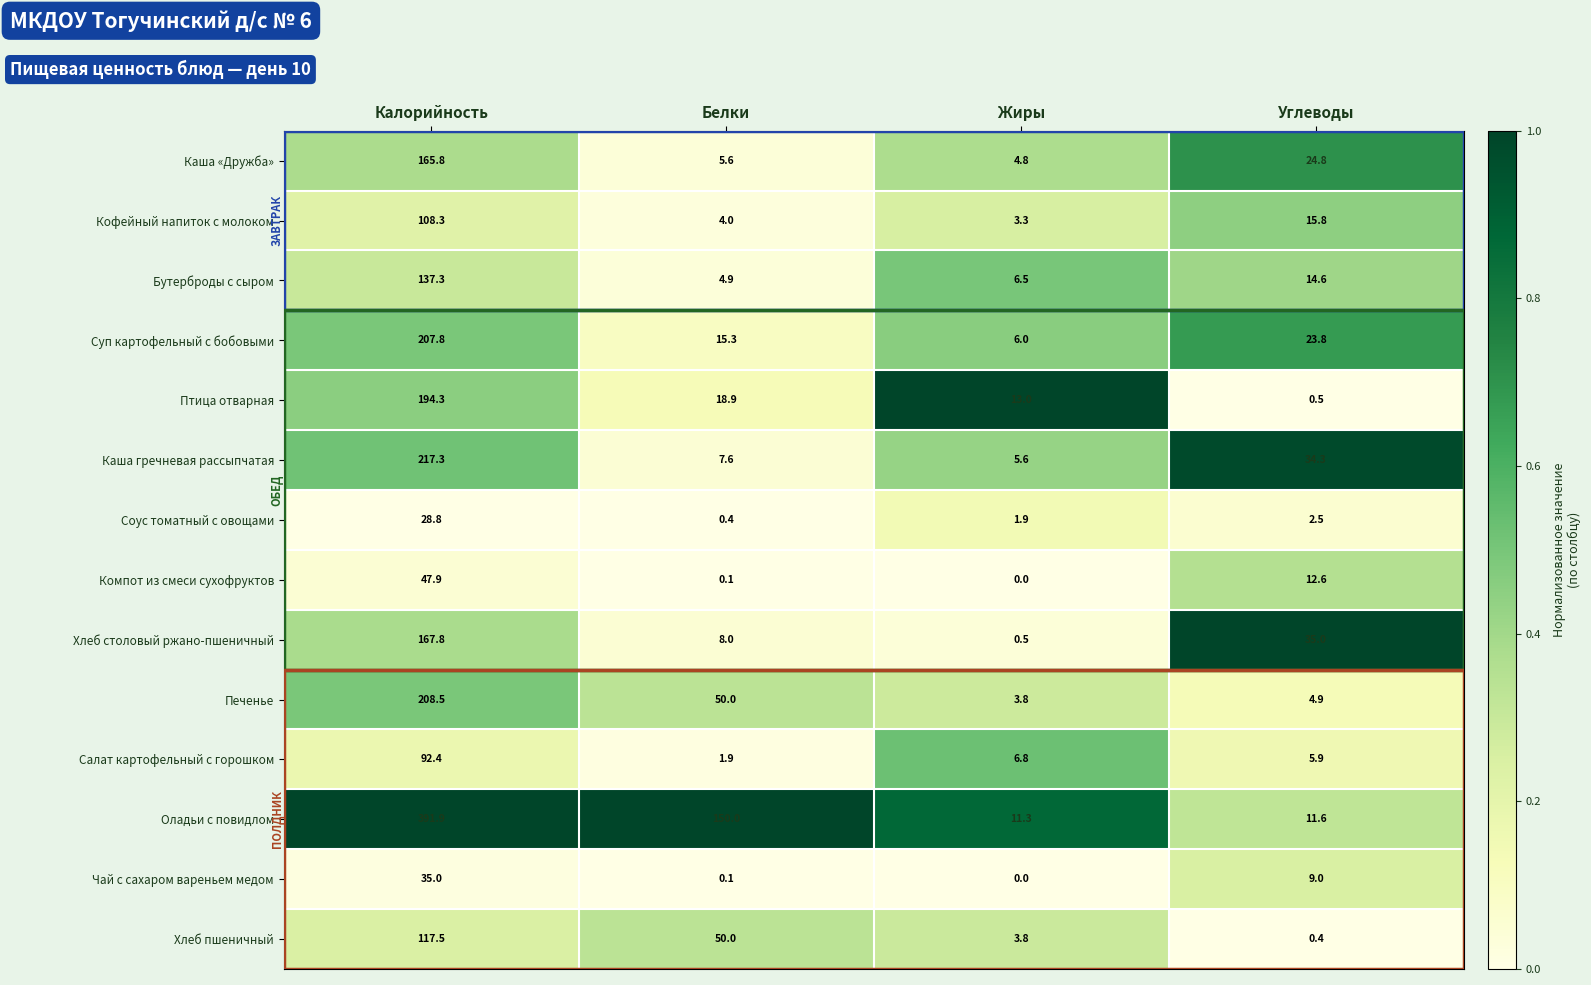

At Калорийность, list the series in order from smallest to largest.

Соус томатный с овощами, Чай с сахаром вареньем медом, Компот из смеси сухофруктов, Салат картофельный с горошком, Кофейный напиток с молоком, Хлеб пшеничный, Бутерброды с сыром, Каша «Дружба», Хлеб столовый ржано-пшеничный, Птица отварная, Суп картофельный с бобовыми, Печенье, Каша гречневая рассыпчатая, Оладьи с повидлом